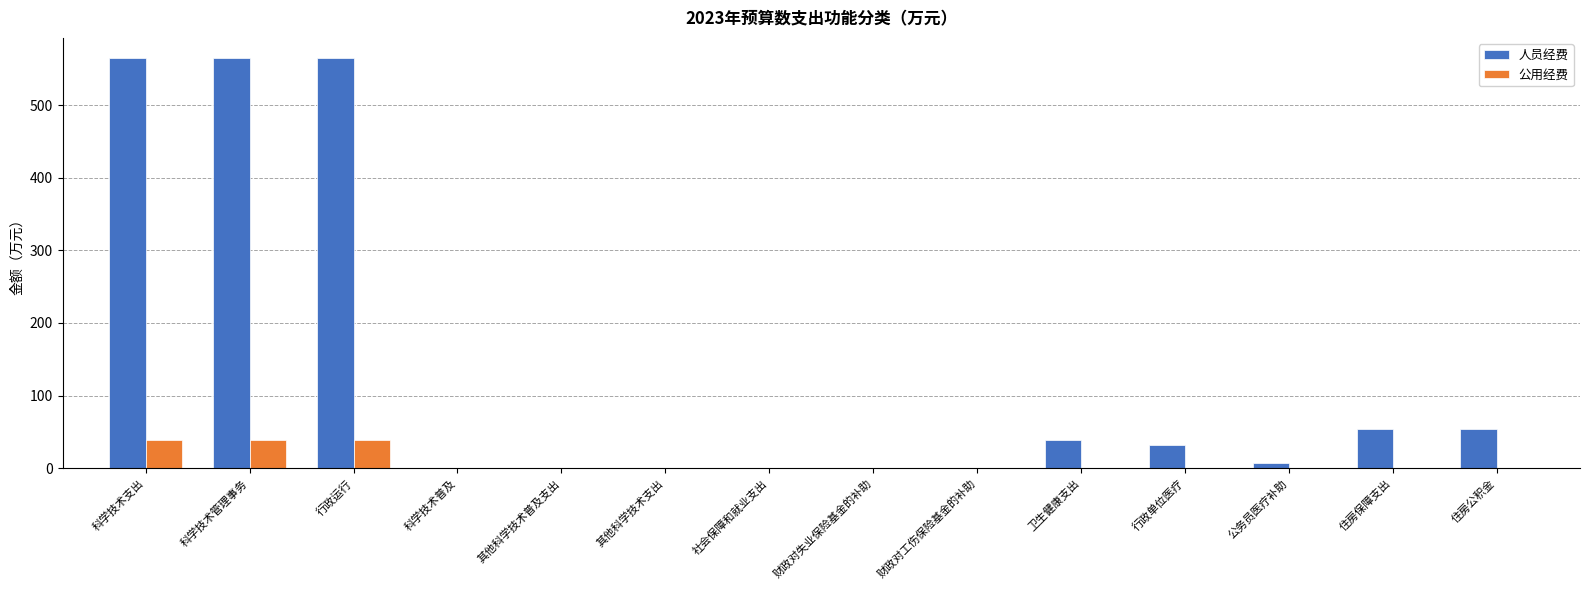

What is the spread (max minus min) of values at 科学技术管理事务?

525.4